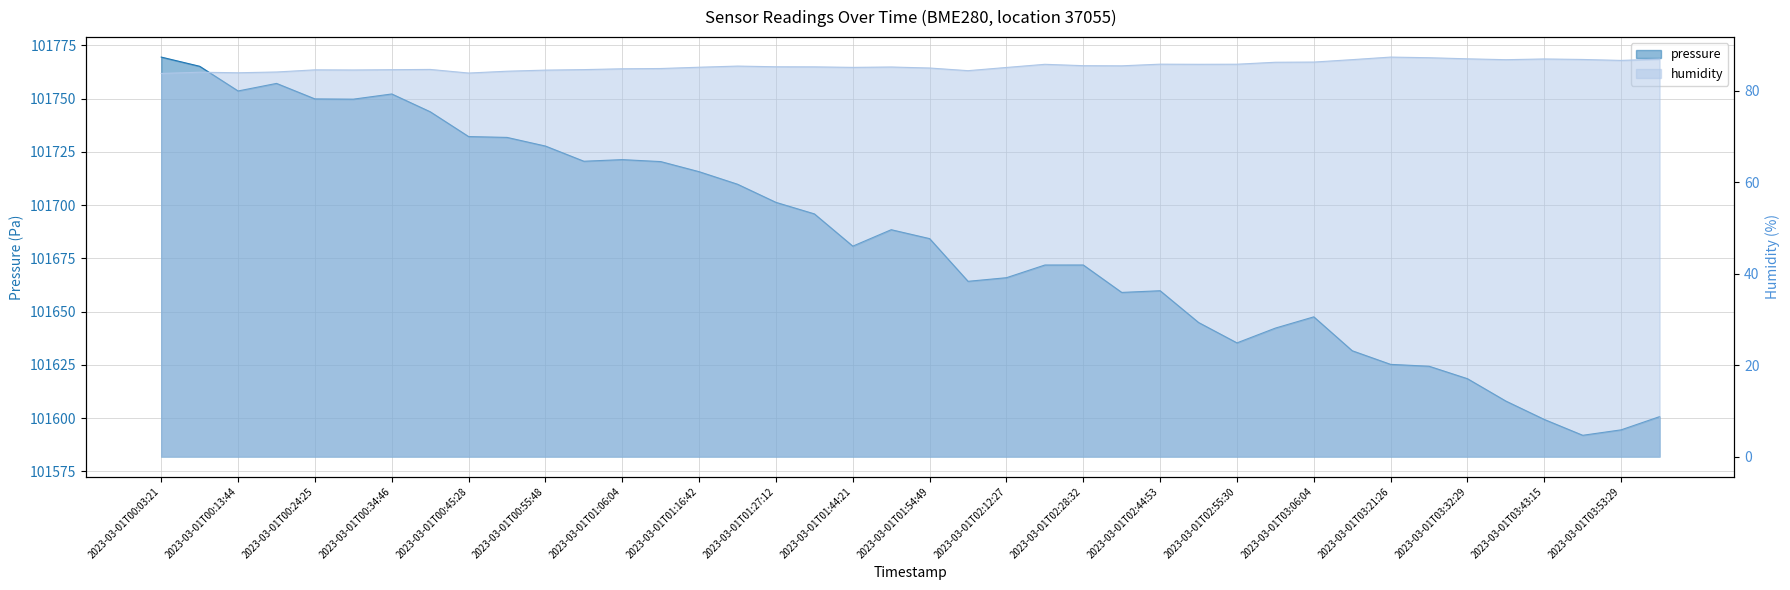

Reading left to right, what are all the values shown in this chart?

pressure: 2023-03-01T00:03:21=101769.6	2023-03-01T00:08:32=101765.2	2023-03-01T00:13:44=101753.6	2023-03-01T00:19:02=101757.2	2023-03-01T00:24:25=101749.9	2023-03-01T00:29:40=101749.8	2023-03-01T00:34:46=101752.2	2023-03-01T00:40:03=101743.9	2023-03-01T00:45:28=101732.2	2023-03-01T00:50:44=101731.8	2023-03-01T00:55:48=101727.8	2023-03-01T01:00:52=101720.6	2023-03-01T01:06:04=101721.4	2023-03-01T01:11:32=101720.5	2023-03-01T01:16:42=101715.7	2023-03-01T01:22:09=101709.8	2023-03-01T01:27:12=101701.3	2023-03-01T01:32:28=101695.9	2023-03-01T01:44:21=101680.8	2023-03-01T01:49:20=101688.5	2023-03-01T01:54:49=101684.3	2023-03-01T02:06:19=101664.3	2023-03-01T02:12:27=101665.9	2023-03-01T02:23:05=101671.9	2023-03-01T02:28:32=101671.9	2023-03-01T02:39:36=101659.0	2023-03-01T02:44:53=101659.8	2023-03-01T02:49:59=101644.9	2023-03-01T02:55:30=101635.4	2023-03-01T03:00:48=101642.3	2023-03-01T03:06:04=101647.6	2023-03-01T03:16:22=101631.6	2023-03-01T03:21:26=101625.2	2023-03-01T03:26:33=101624.4	2023-03-01T03:32:29=101618.5	2023-03-01T03:37:41=101608.0	2023-03-01T03:43:15=101599.4	2023-03-01T03:48:25=101591.9	2023-03-01T03:53:29=101594.5	2023-03-01T03:59:21=101600.7
humidity: 2023-03-01T00:03:21=83.8	2023-03-01T00:08:32=84.1	2023-03-01T00:13:44=84.0	2023-03-01T00:19:02=84.1	2023-03-01T00:24:25=84.6	2023-03-01T00:29:40=84.6	2023-03-01T00:34:46=84.6	2023-03-01T00:40:03=84.7	2023-03-01T00:45:28=83.9	2023-03-01T00:50:44=84.3	2023-03-01T00:55:48=84.5	2023-03-01T01:00:52=84.6	2023-03-01T01:06:04=84.8	2023-03-01T01:11:32=84.9	2023-03-01T01:16:42=85.2	2023-03-01T01:22:09=85.4	2023-03-01T01:27:12=85.3	2023-03-01T01:32:28=85.2	2023-03-01T01:44:21=85.1	2023-03-01T01:49:20=85.2	2023-03-01T01:54:49=85.0	2023-03-01T02:06:19=84.4	2023-03-01T02:12:27=85.1	2023-03-01T02:23:05=85.8	2023-03-01T02:28:32=85.5	2023-03-01T02:39:36=85.5	2023-03-01T02:44:53=85.8	2023-03-01T02:49:59=85.8	2023-03-01T02:55:30=85.8	2023-03-01T03:00:48=86.2	2023-03-01T03:06:04=86.3	2023-03-01T03:16:22=86.8	2023-03-01T03:21:26=87.4	2023-03-01T03:26:33=87.2	2023-03-01T03:32:29=87.0	2023-03-01T03:37:41=86.8	2023-03-01T03:43:15=87.0	2023-03-01T03:48:25=86.9	2023-03-01T03:53:29=86.7	2023-03-01T03:59:21=86.9